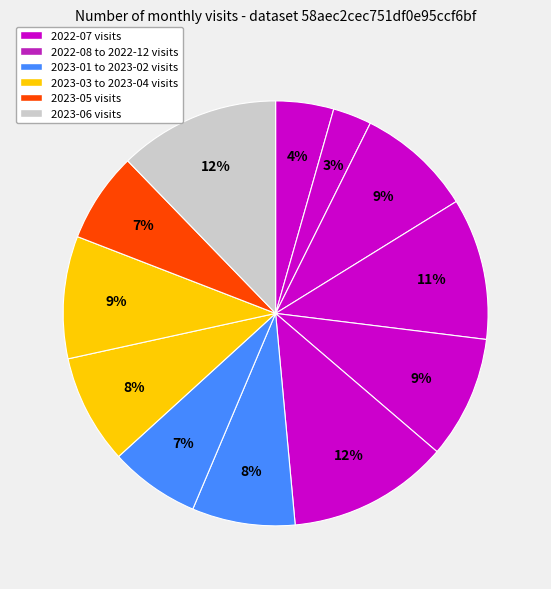

Is there any slice that represents more than half of the pie?

No